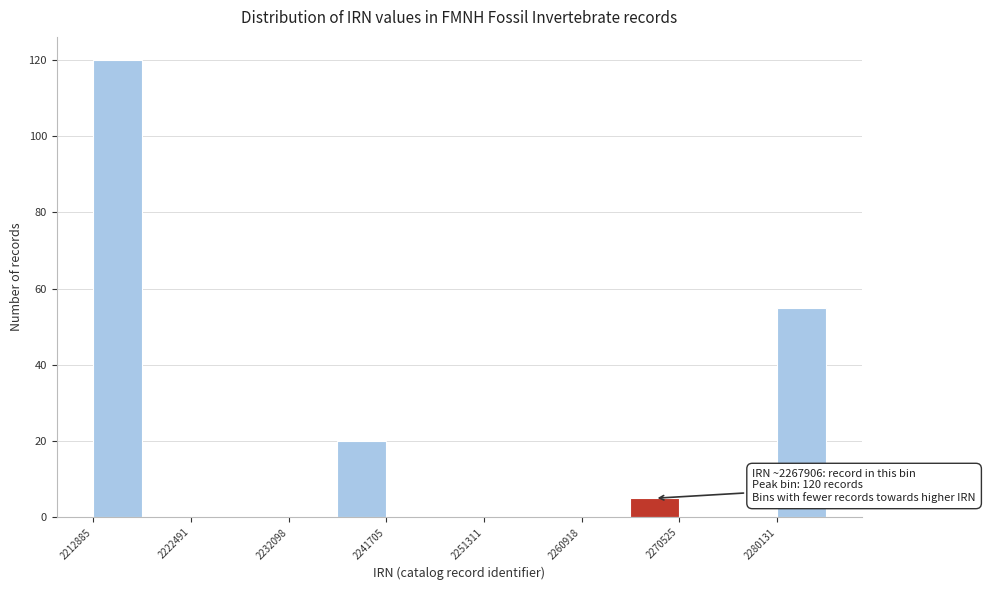

Over which range of the x-axis is the bar tallest?

2213000 to 2218000